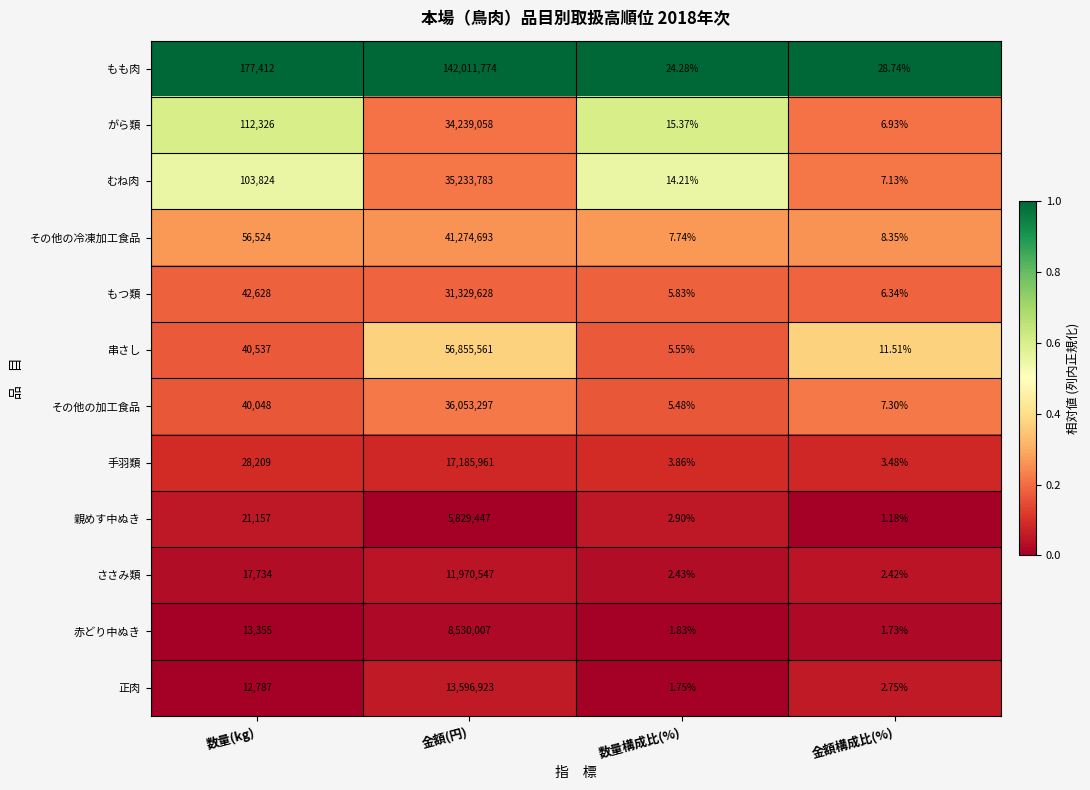

At which label is 手羽類 closest to 8592982?

数量(kg)